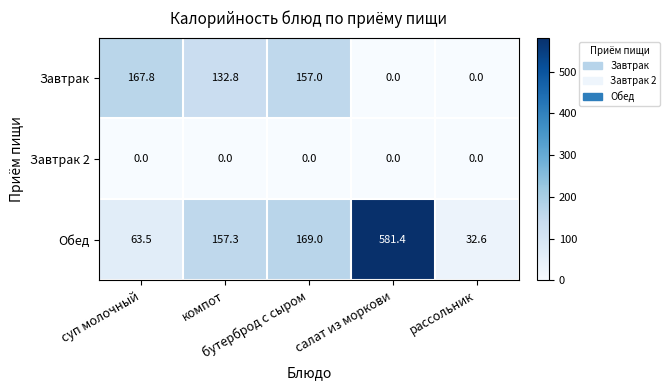

At how many categories does at least one series exceed 150?

4